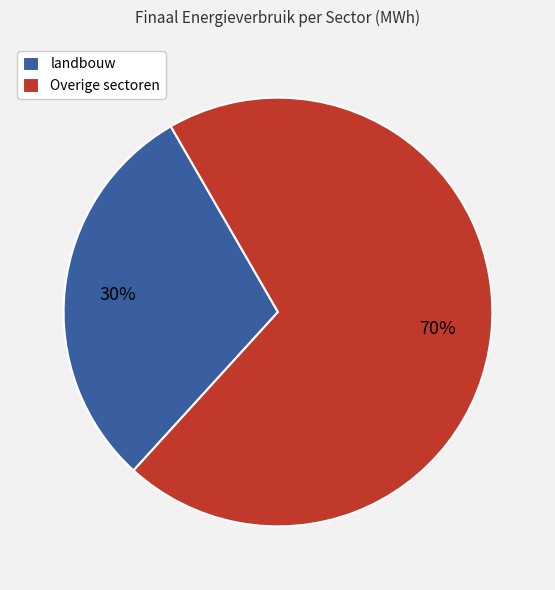

Does landbouw account for over 50% of the chart?

No